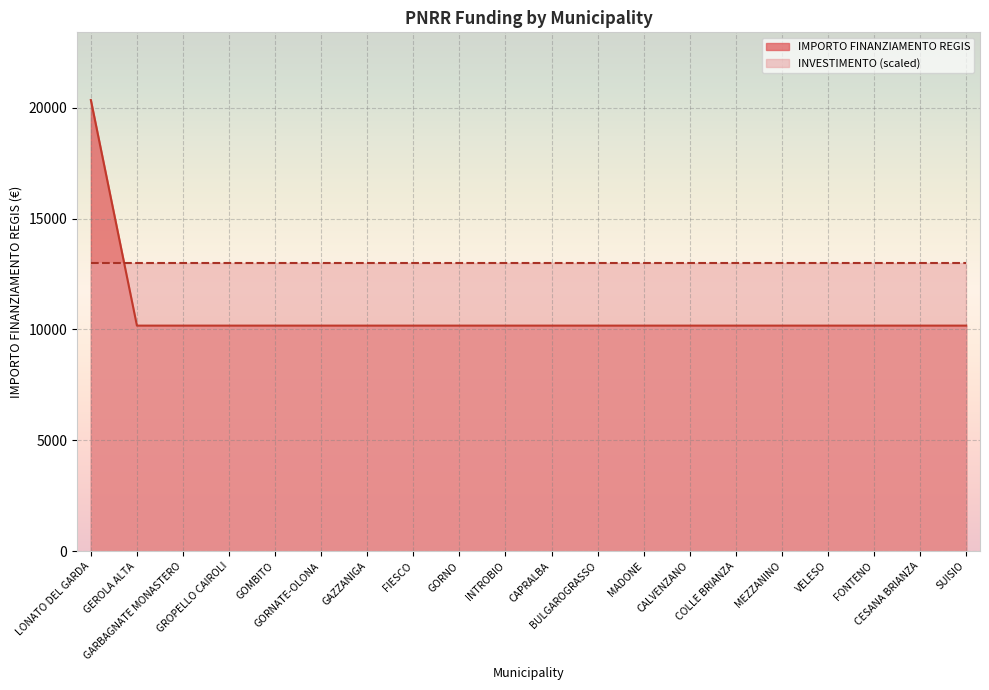

Rank the categories by value from highest to lowest.

LONATO DEL GARDA, GEROLA ALTA, GARBAGNATE MONASTERO, GROPELLO CAIROLI, GOMBITO, GORNATE-OLONA, GAZZANIGA, FIESCO, GORNO, INTROBIO, CAPRALBA, BULGAROGRASSO, MADONE, CALVENZANO, COLLE BRIANZA, MEZZANINO, VELESO, FONTENO, CESANA BRIANZA, SUISIO